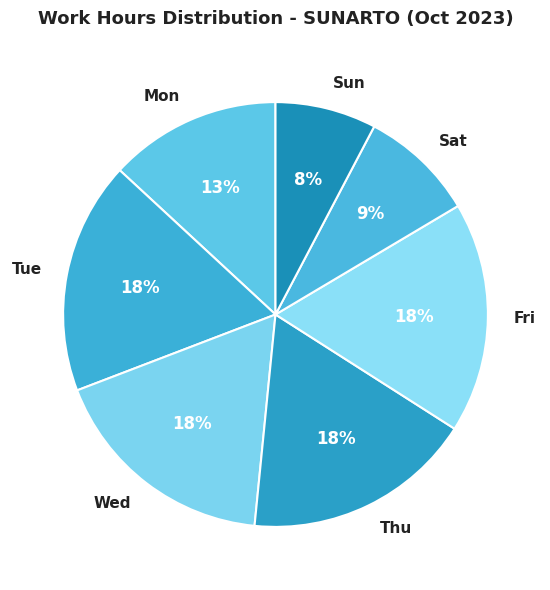

To the nearest percent, what percentage of the pie is Sat?

9%